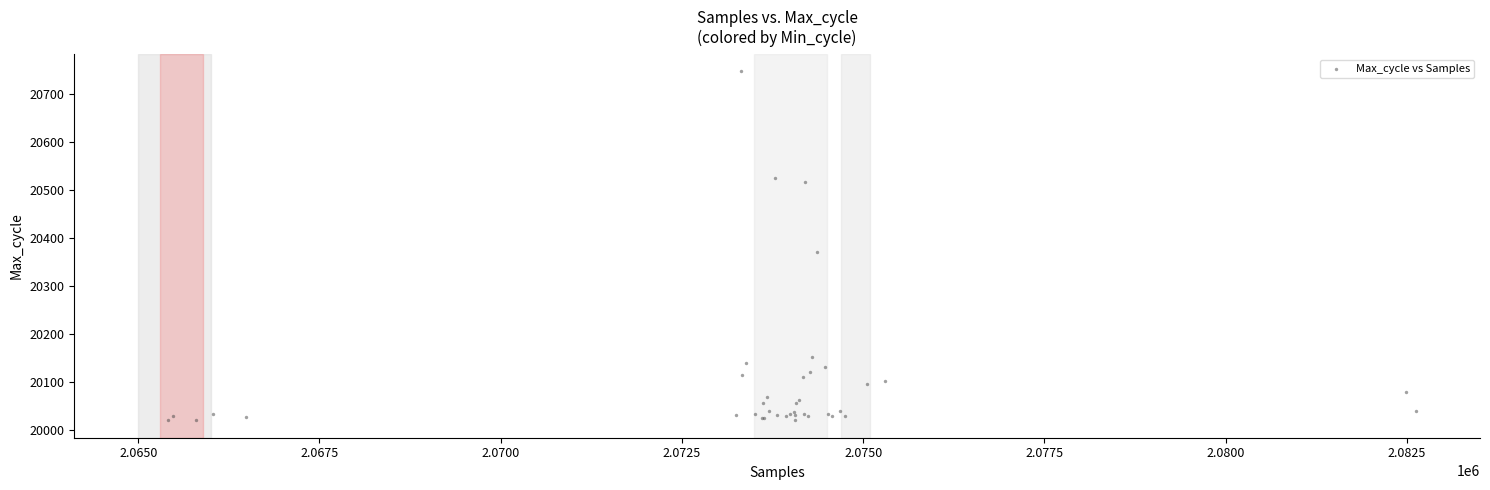

What Y value in the scatter plot is closest to 20383?

20371